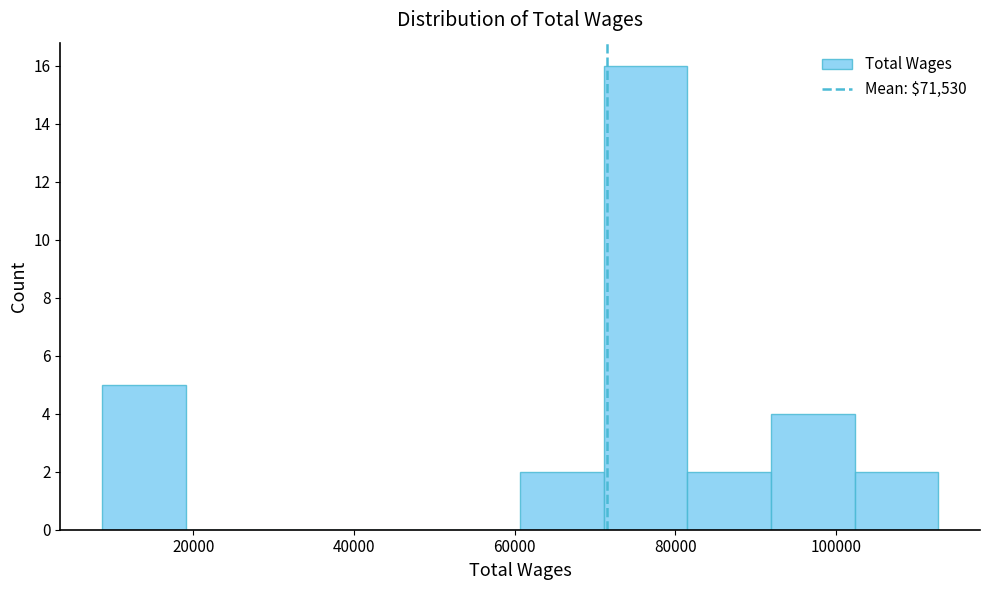

Reading left to right, transcribe this chart: for each bar, give the range it covers on the x-axis and its height. Neither the bar edges nor the heights are printed on the chart, so give them approximately, as read against the axes.

8000 to 20000: 5
20000 to 30000: 0
30000 to 40000: 0
40000 to 50000: 0
50000 to 60000: 0
60000 to 72000: 2
72000 to 82000: 16
82000 to 92000: 2
92000 to 102000: 4
102000 to 112000: 2